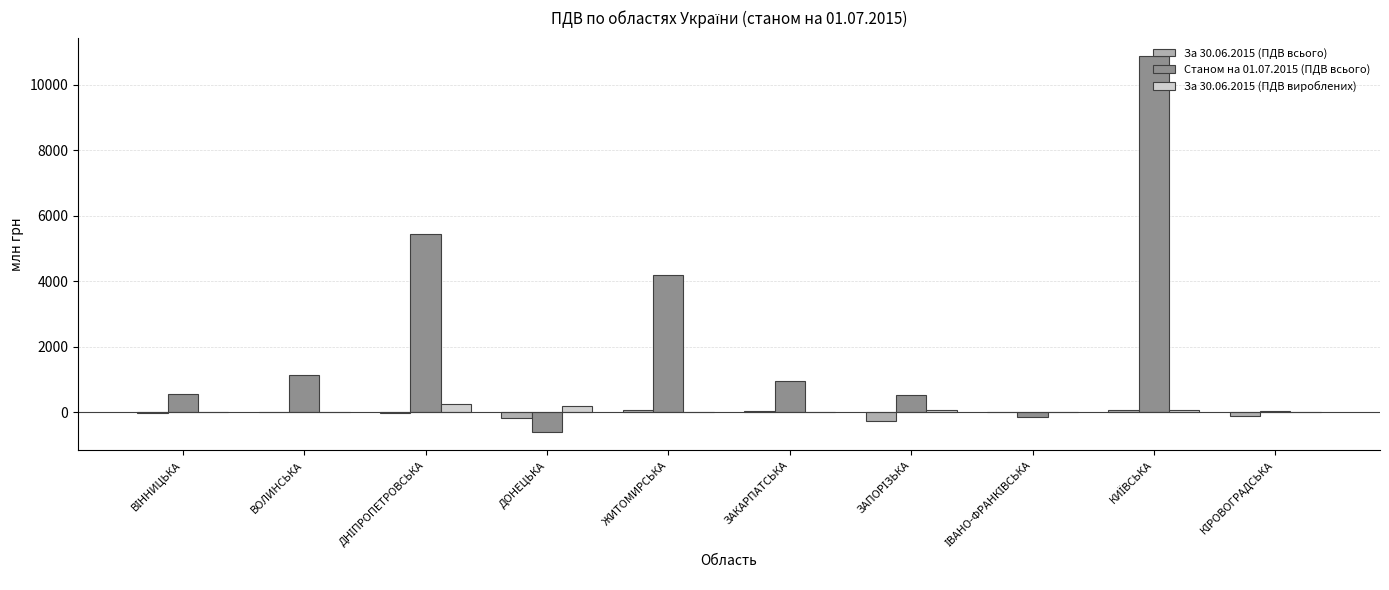

What is the maximum value shown in the chart?

10867.8